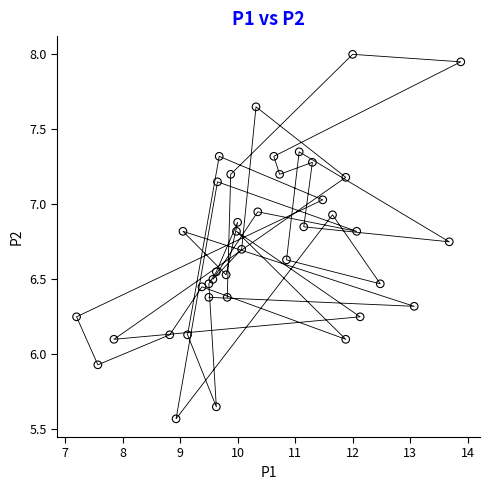

What is the range of Y values (max minus min)?

2.4